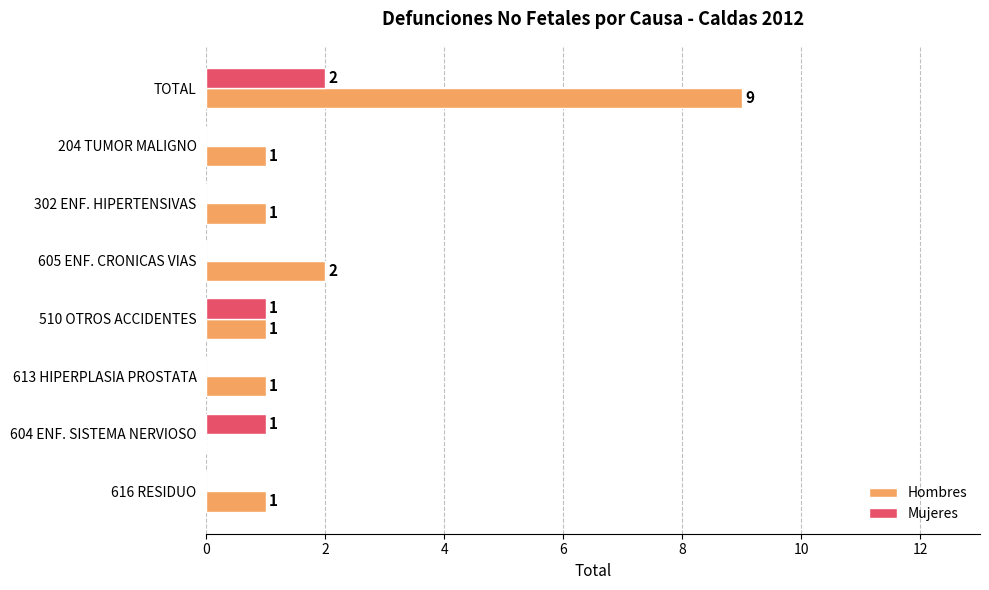

How many Mujeres values are between 0 and 1?

7